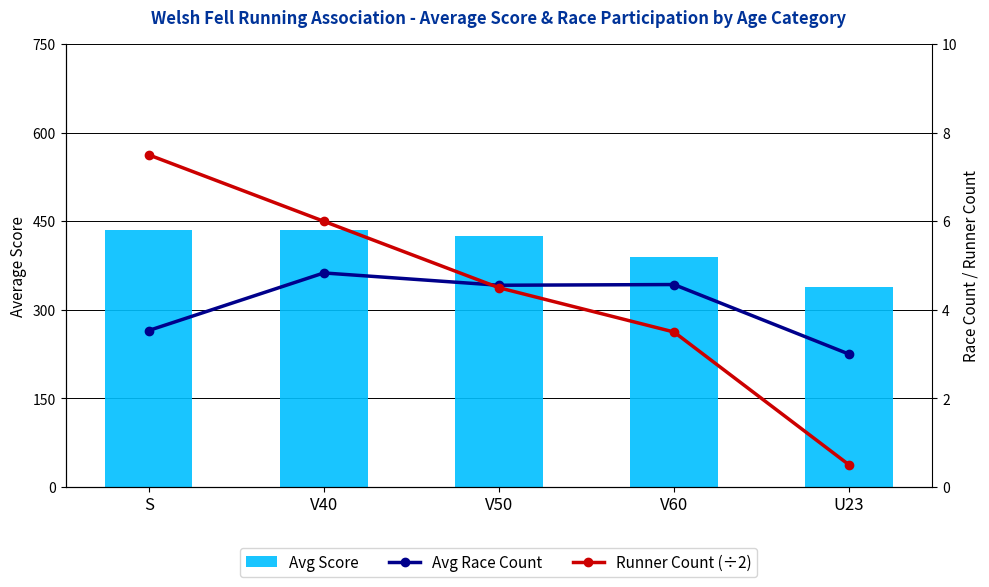

List the labels in order of Avg Score value, largest first.

S, V40, V50, V60, U23